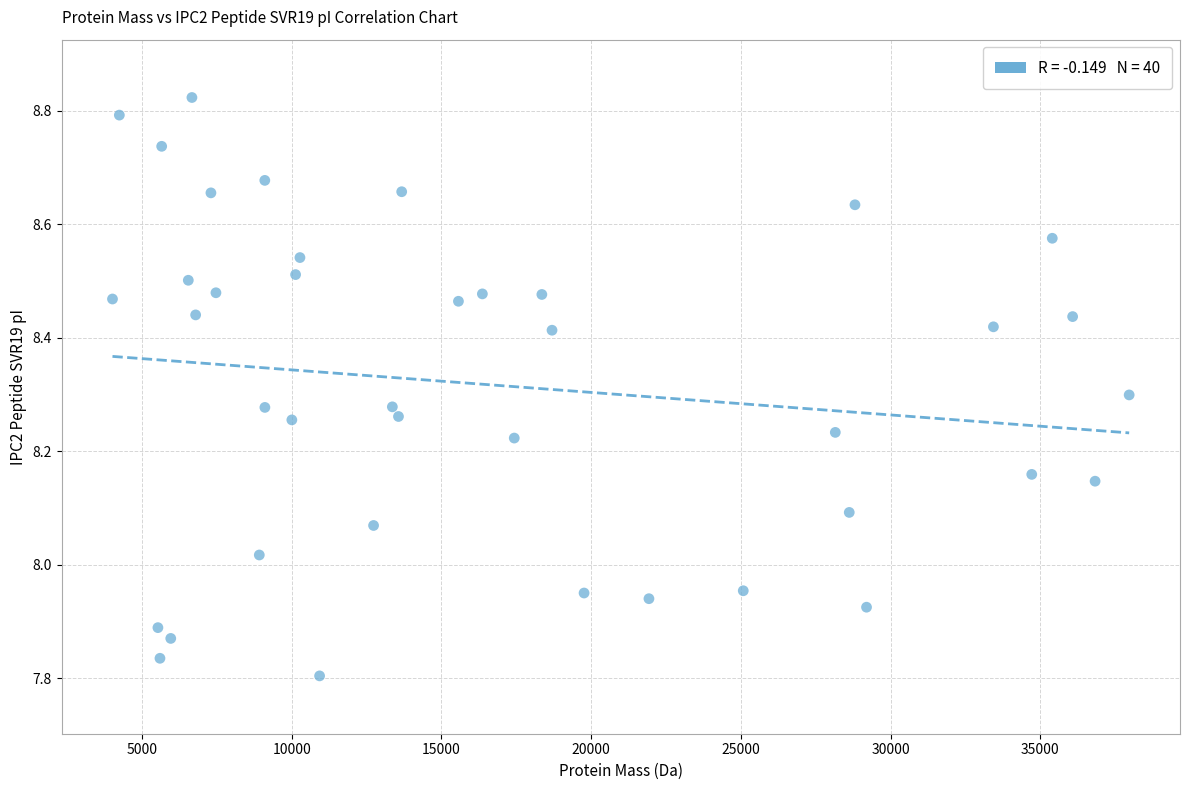

What is the range of X values (max minus min)?

33950.8